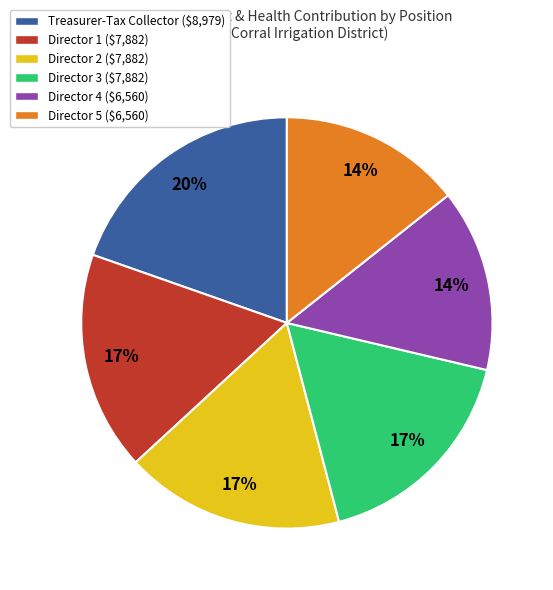

To the nearest percent, what percentage of the pie is Director 4 ($6,560)?

14%